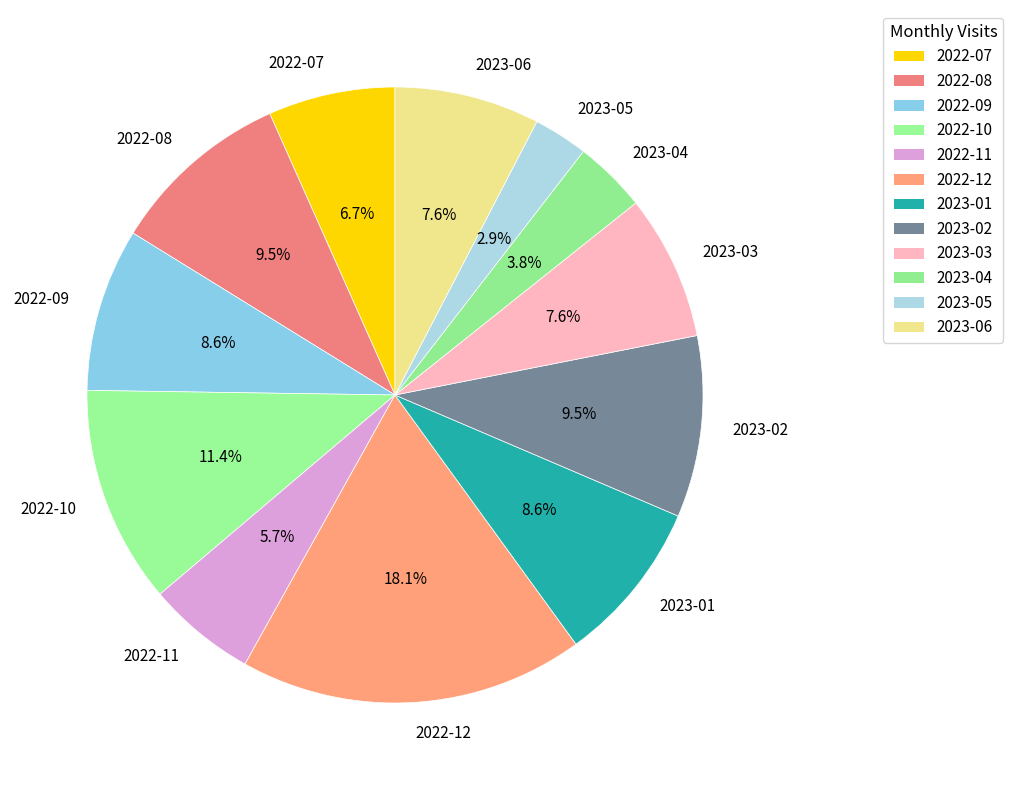

To the nearest percent, what is the average slice percentage?

8%